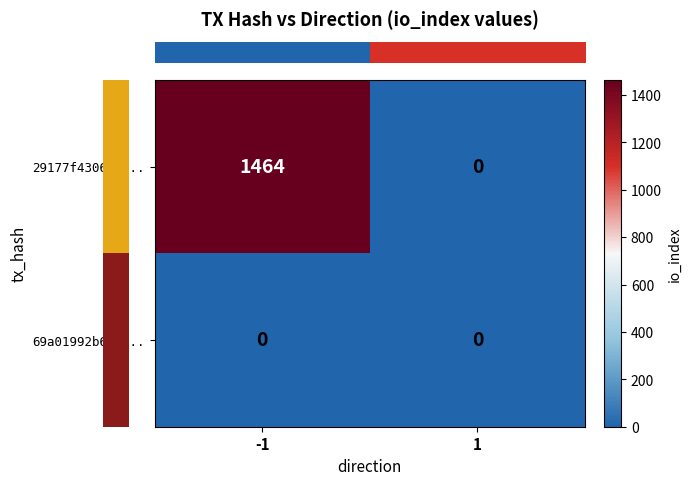

Which series has the largest total across all categories?

29177f43067b...